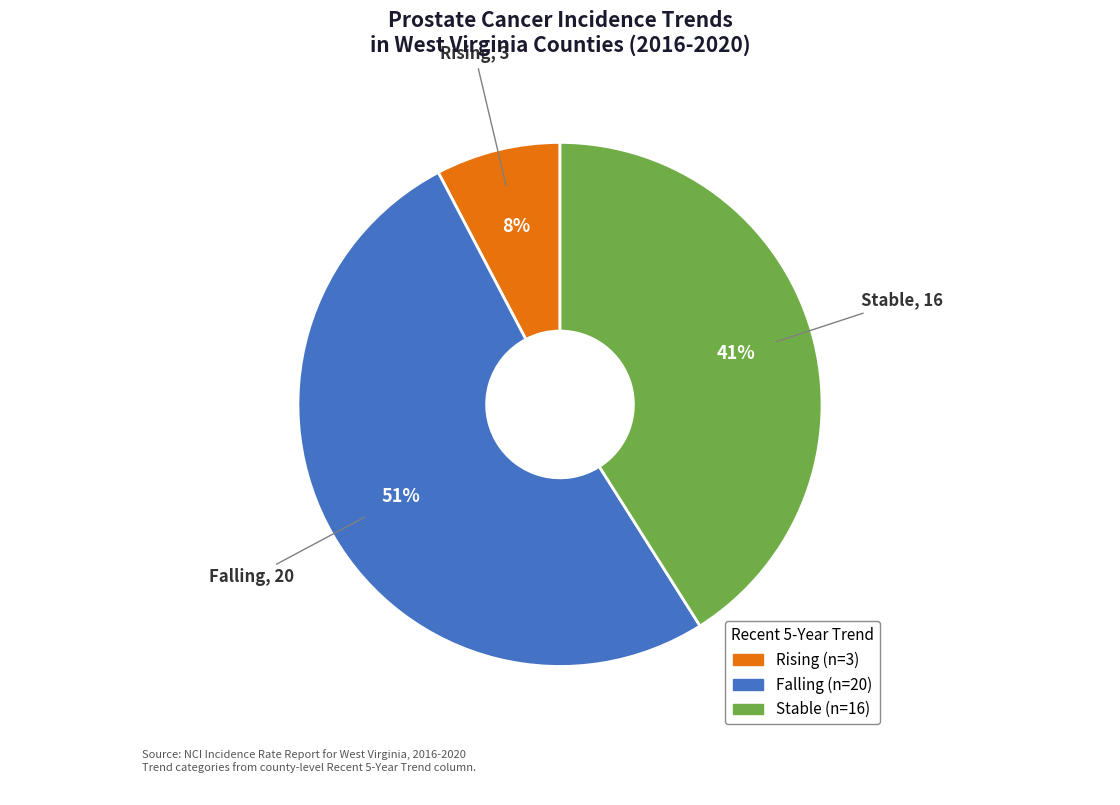

Is there any slice that represents more than half of the pie?

Yes